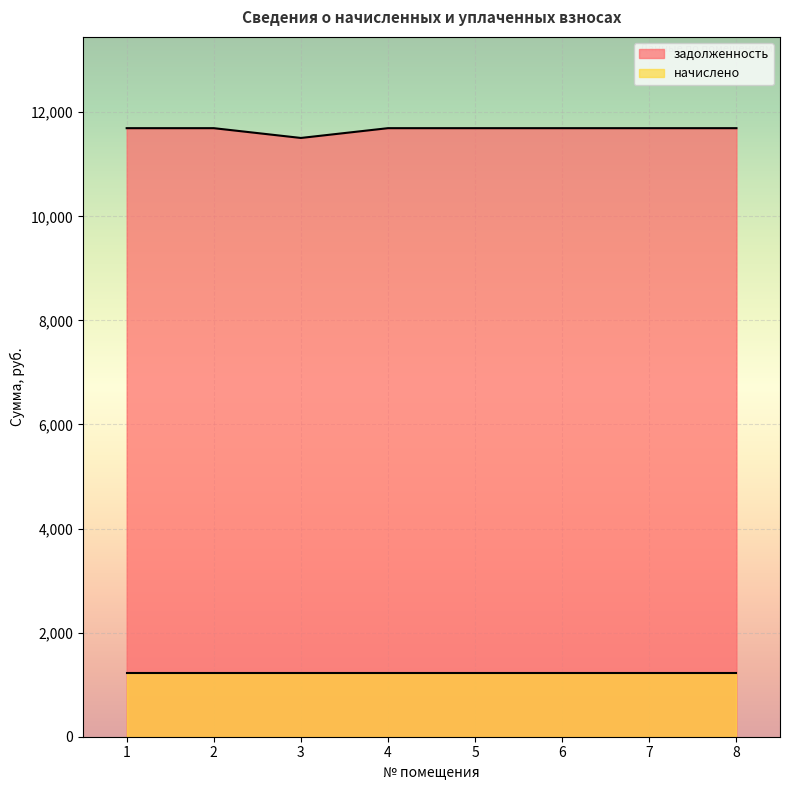

Rank the categories by value from highest to lowest.

1, 2, 4, 5, 6, 7, 8, 3